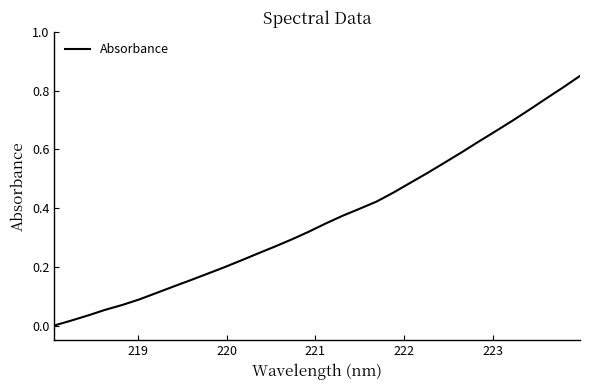

Does the chart have visible grid lines?

No